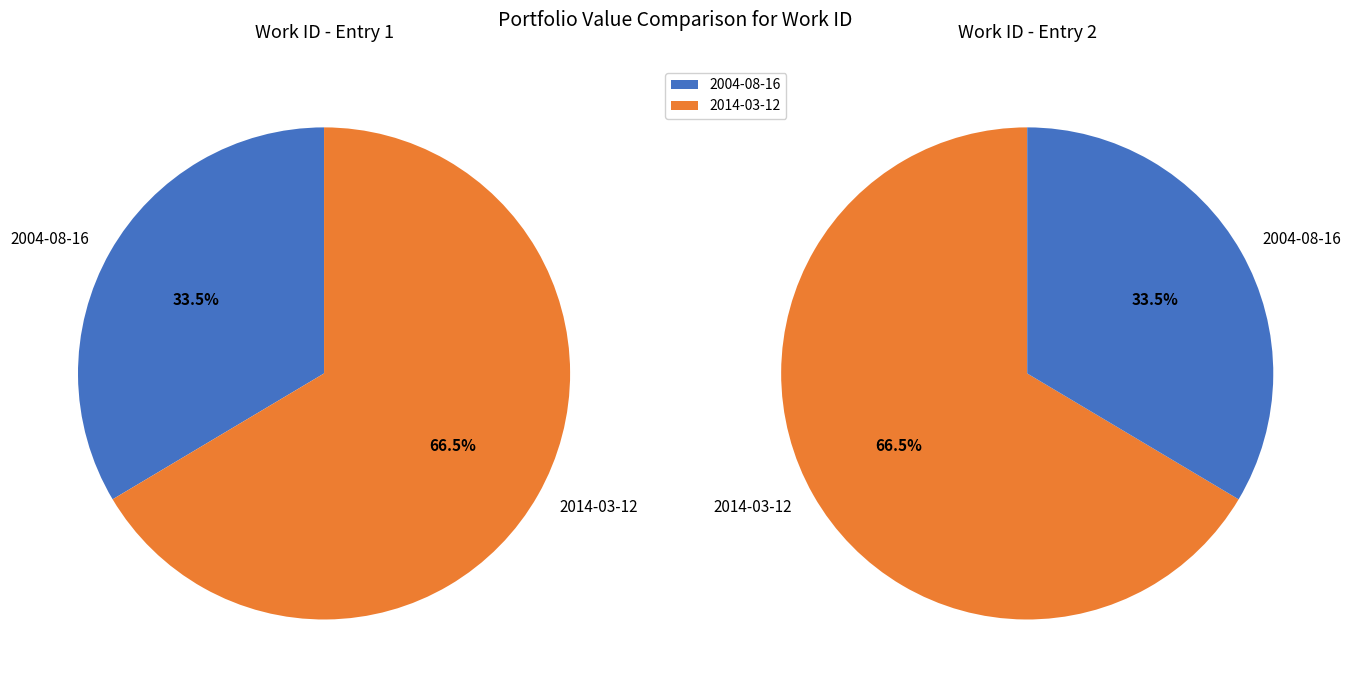

Count the number of slices in the pie.

2